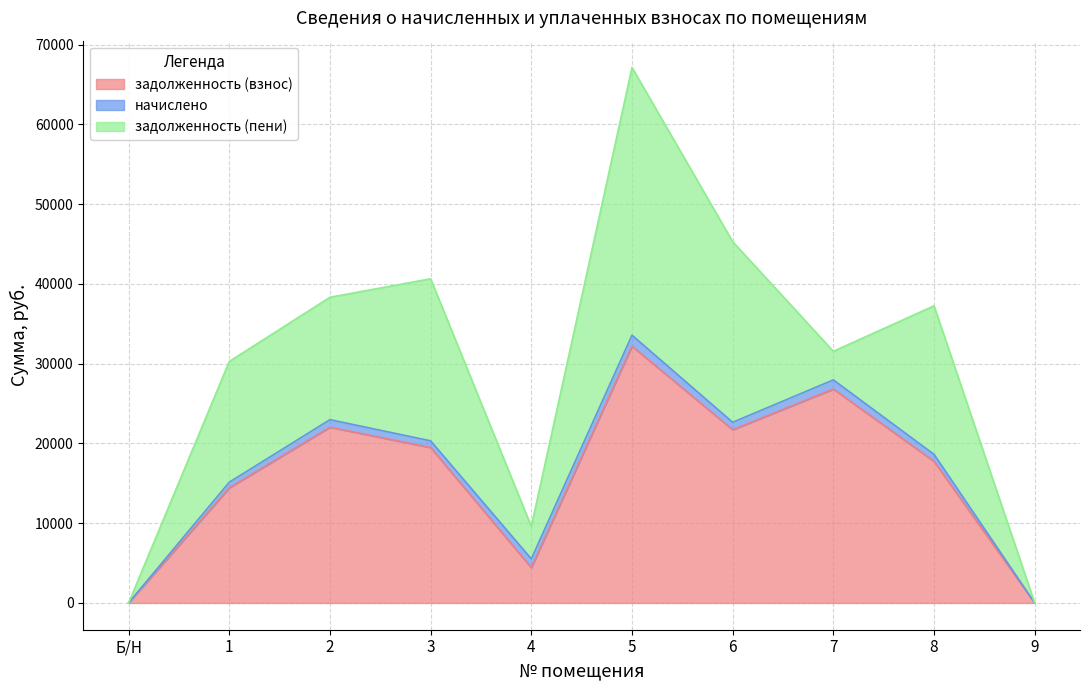

Count the number of categories in the chart.

10